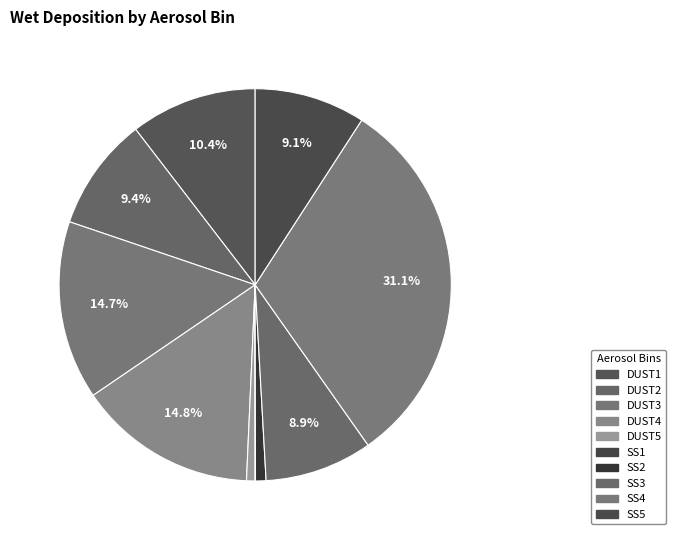

Between SS5 and DUST2, which is larger?

DUST2